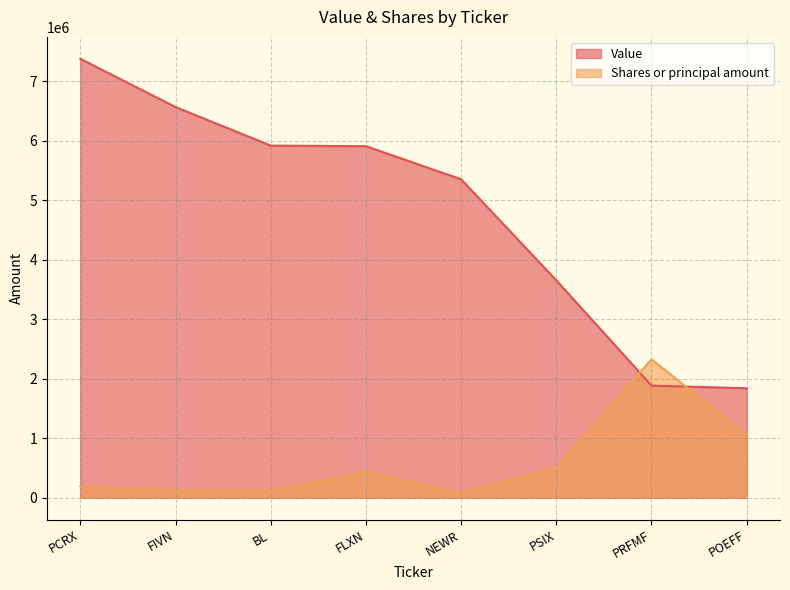

How many times do Value and Shares or principal amount cross each other?

2